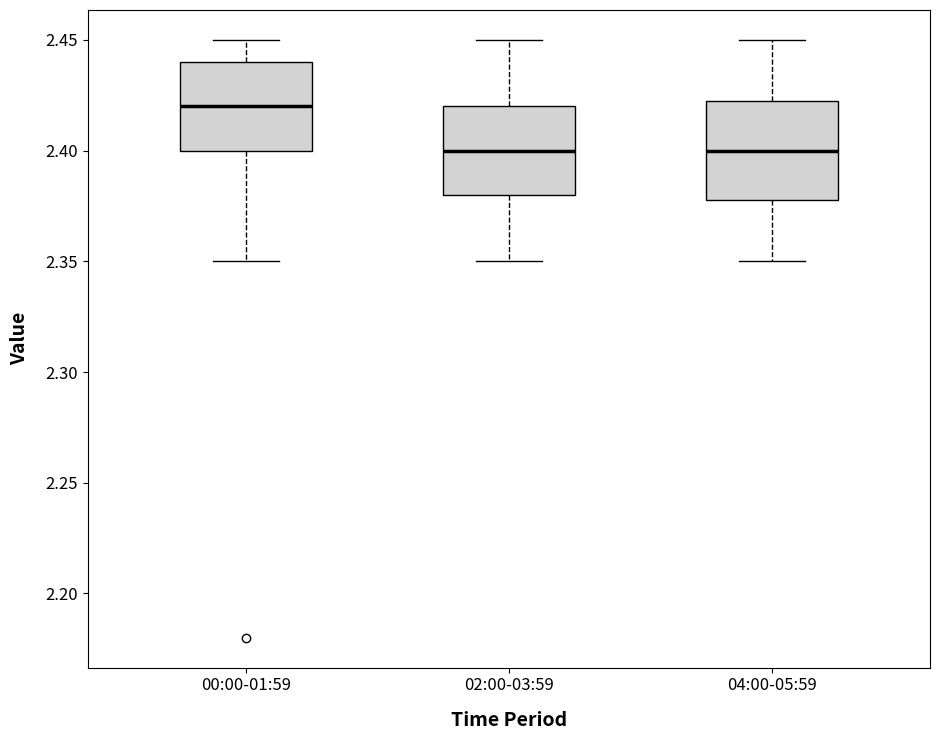

Where is the upper edge of the box for 02:00-03:59 on the y-axis? The values are not printed on the chart, so give them approximately, as read against the axis.

2.420